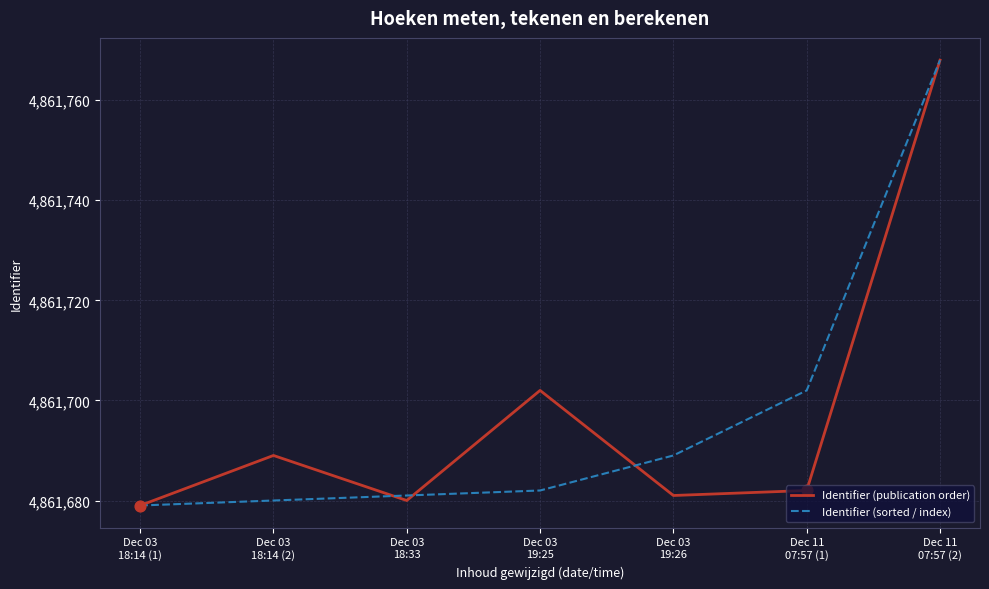

What is the highest value of the Identifier (sorted / index) series?

4861768